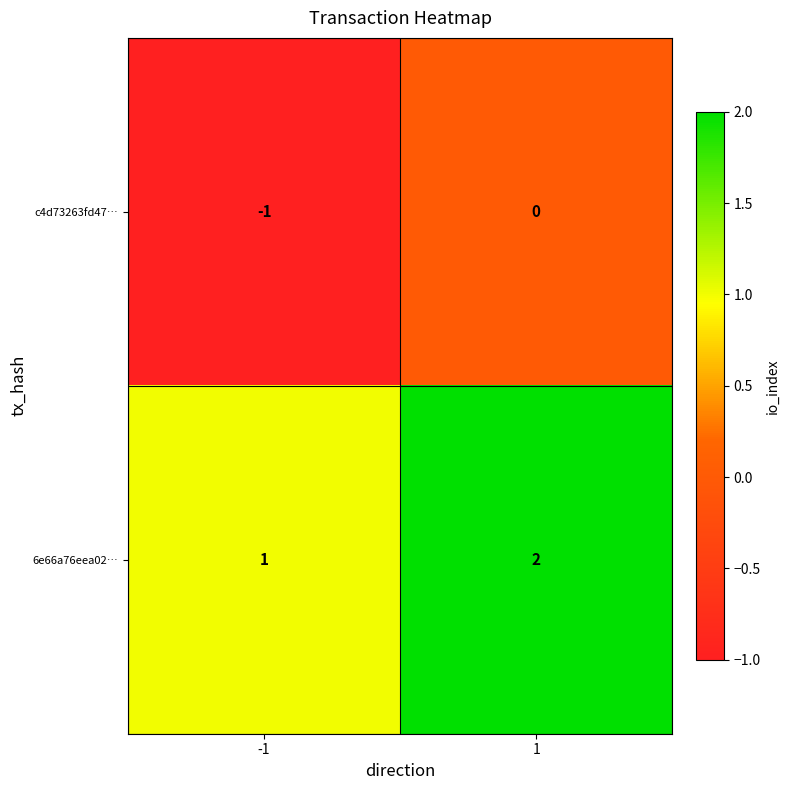

Is the value of c4d73263fd47… at 1 greater than the value of 6e66a76eea02… at 1?

No